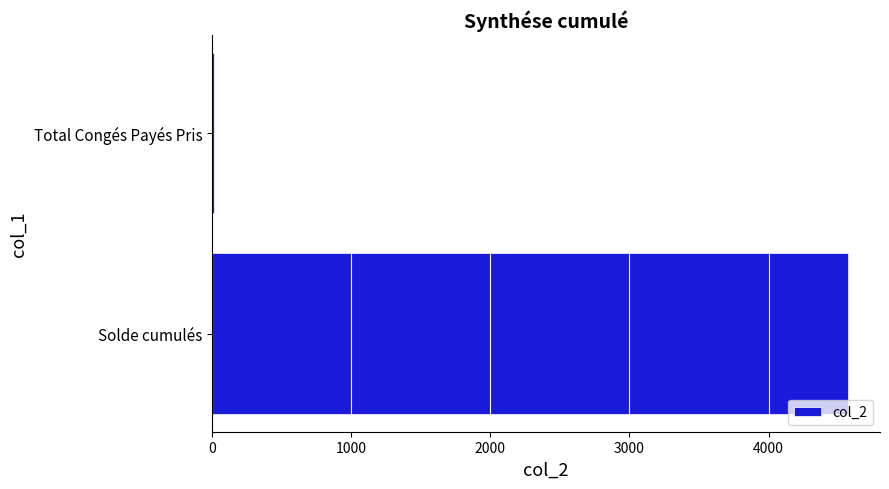

Reading bottom to top, what are all the values shown in this chart?

Solde cumulés=4572.5	Total Congés Payés Pris=17.0